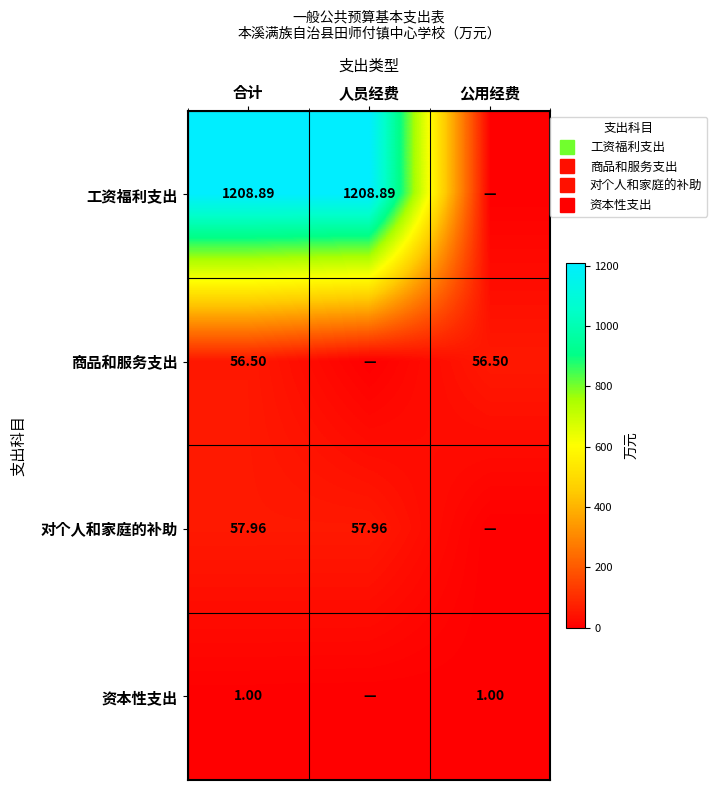

Which has a higher value, 人员经费 or 合计?

人员经费